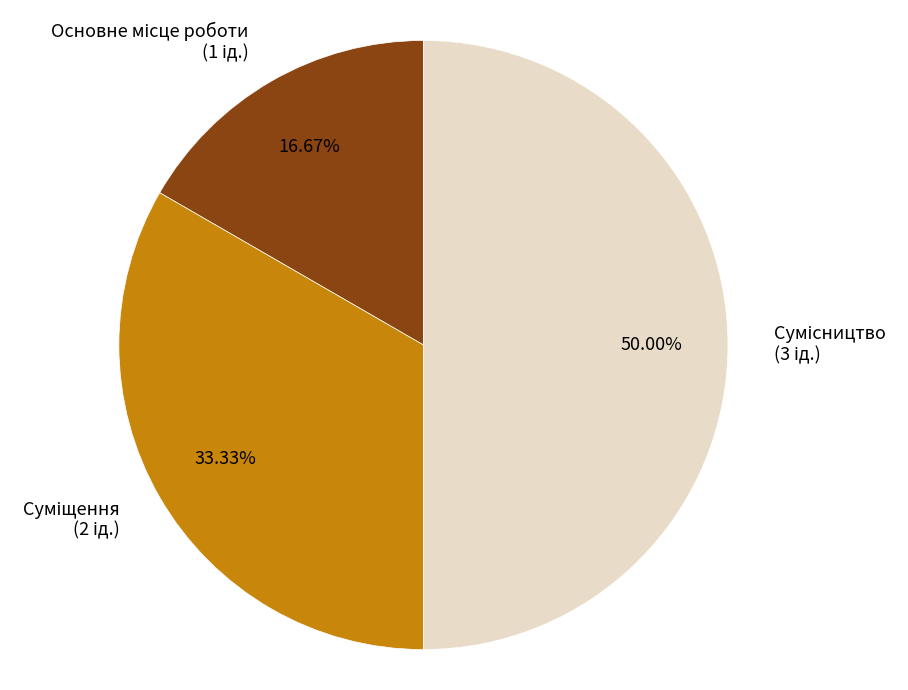

To the nearest percent, what is the average slice percentage?

33%